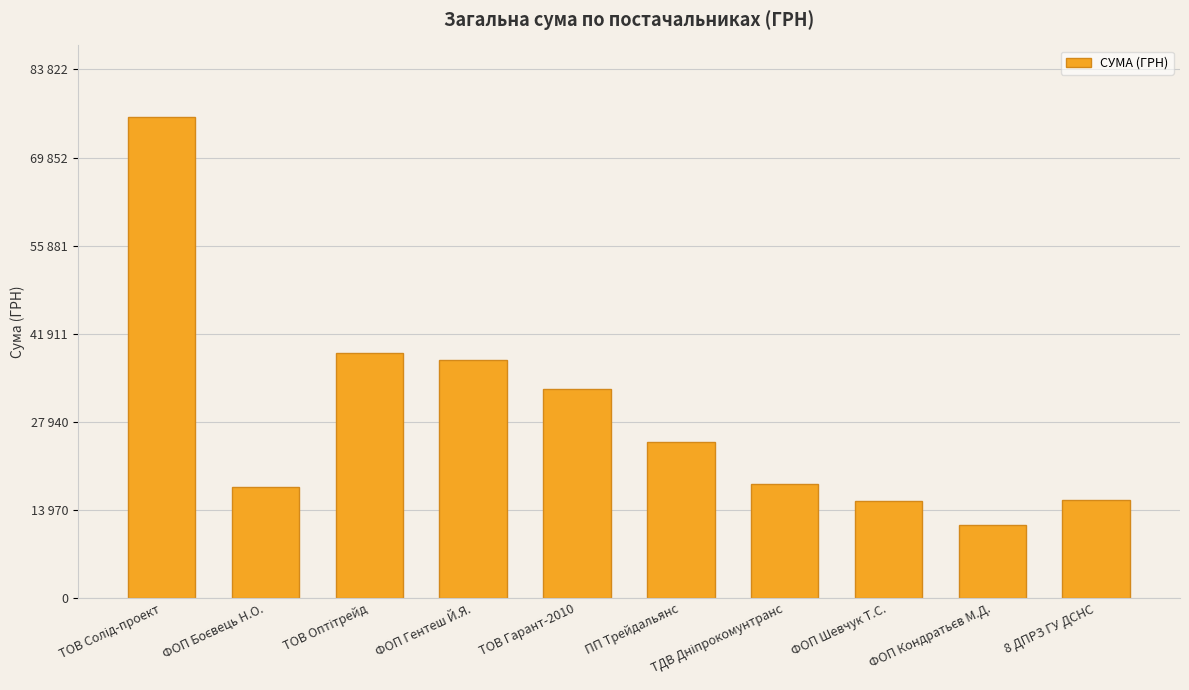

What is the ratio of the value at ФОП Гентеш Й.Я. to the value at ПП Трейдальянс?

1.5